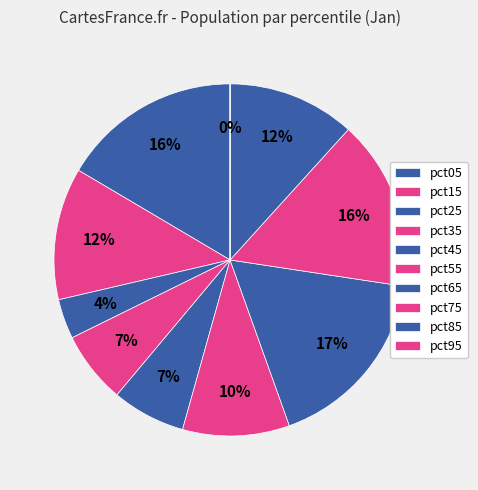

Between pct45 and pct85, which is larger?

pct85